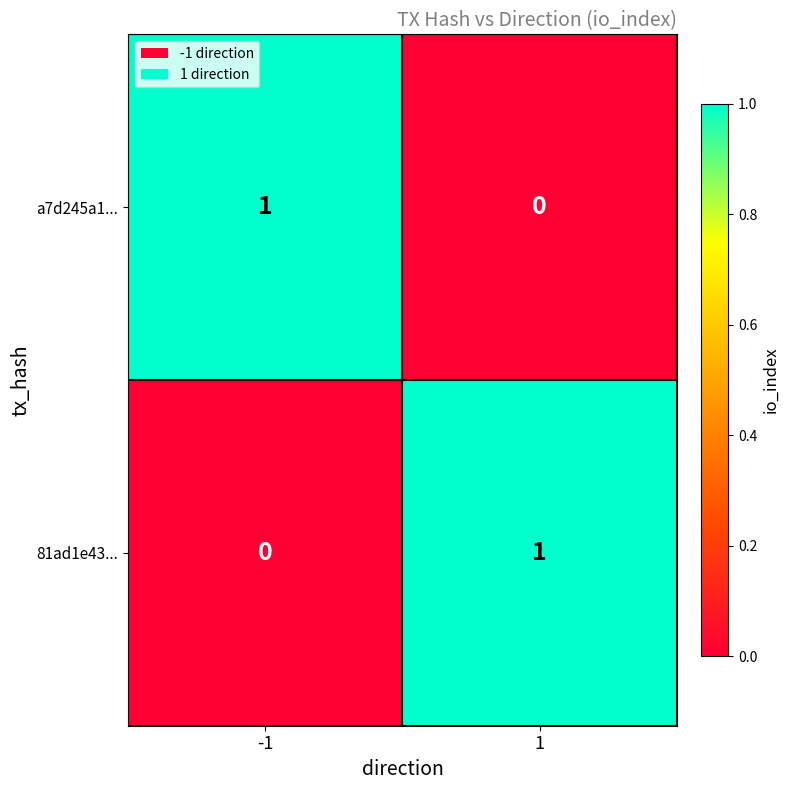

What is the total value across all series at 1?

1